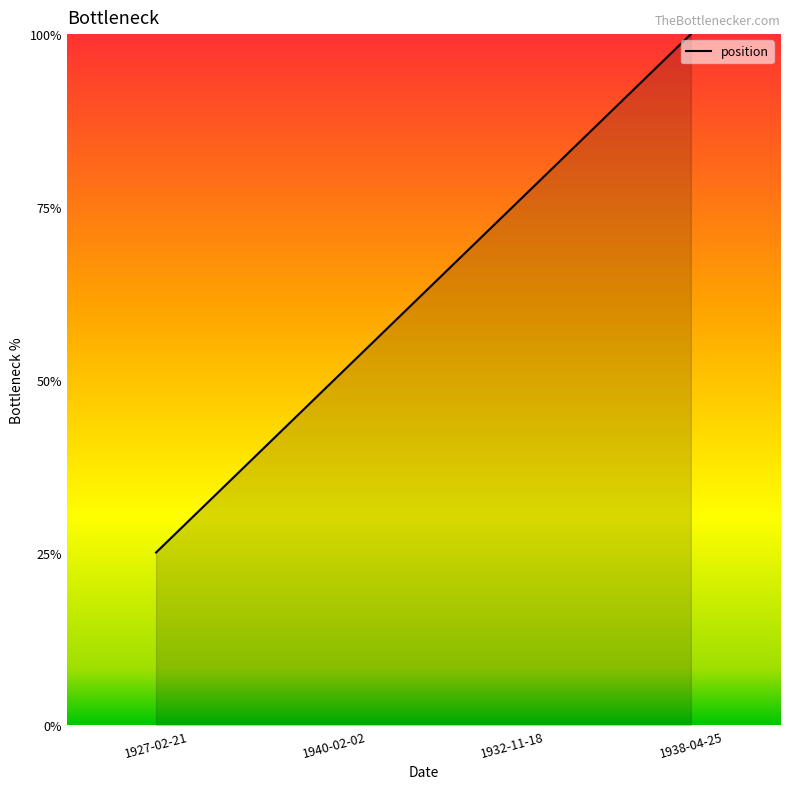

Does the chart display data point markers on the line(s)?

No